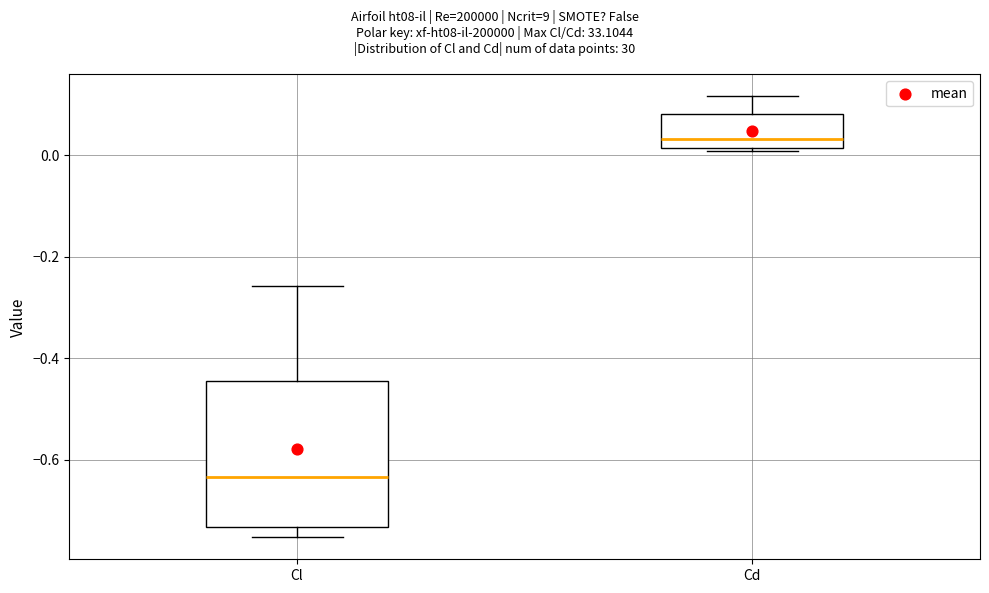

Reading left to right, transcribe this box plot: for each box, give where its median line is, the range the box spans, and where its two whiskers end, as read against the y-axis. The values are not printed on the chart, so give them approximately, as read against the axis.

Cl: median -0.64, box -0.74 to -0.44, whiskers -0.76 to -0.26
Cd: median 0.04, box 0.02 to 0.08, whiskers 0.00 to 0.12